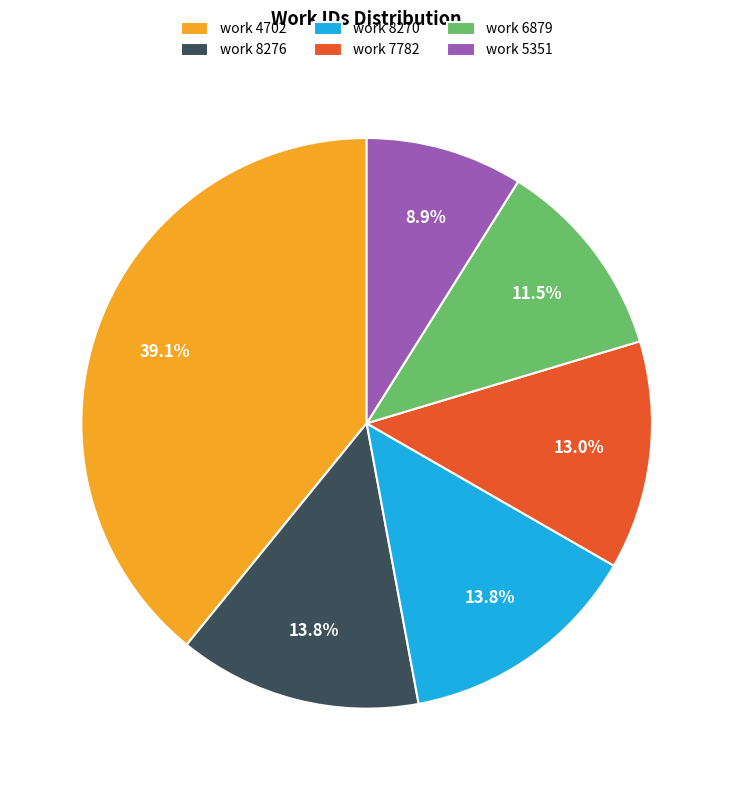

Between work 8270 and work 7782, which is larger?

work 8270